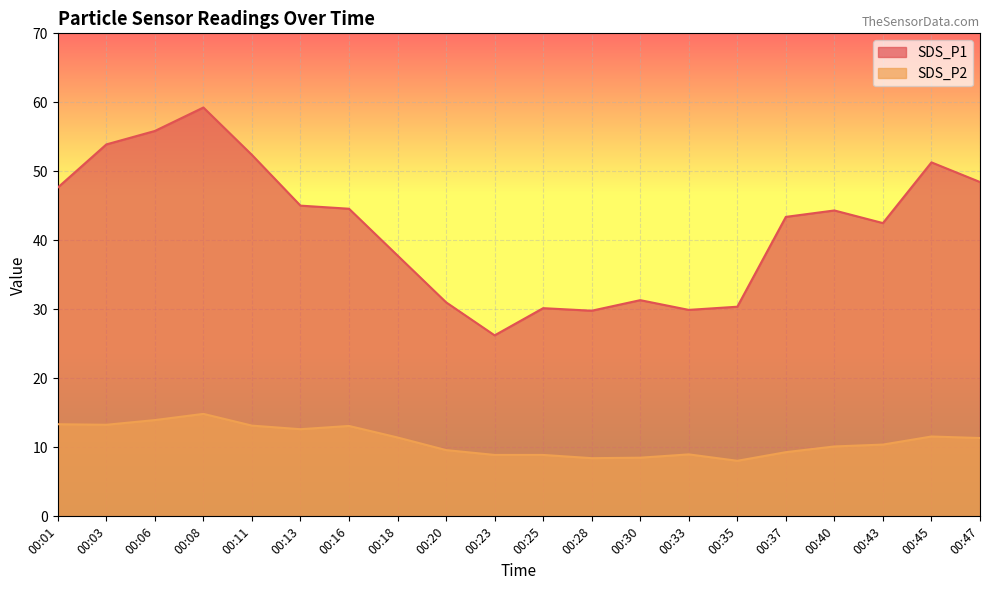

Rank the series by their maximum value, from lowest to highest.

SDS_P2, SDS_P1